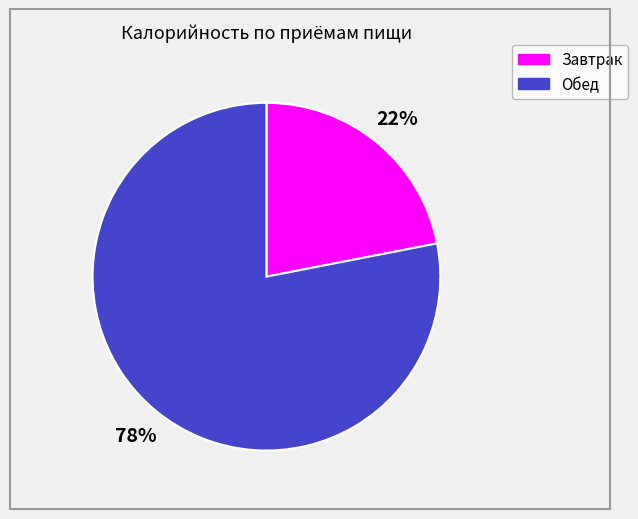

True or false: Обед accounts for 78% of the total.

True